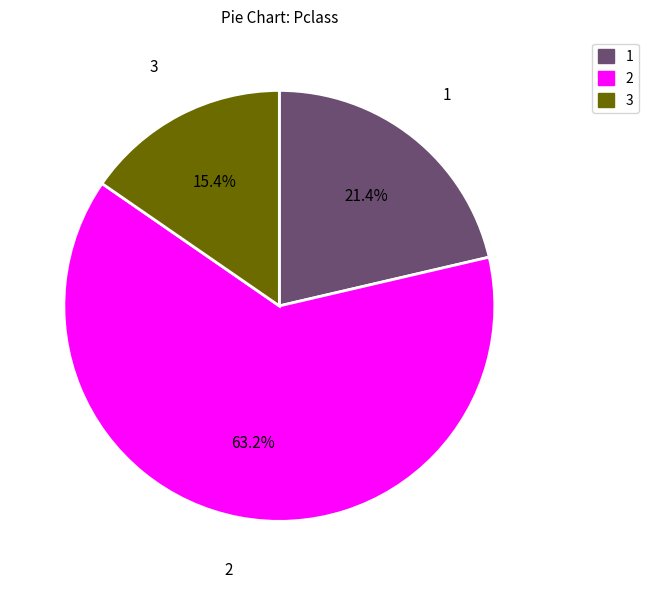

Rank the categories by value from highest to lowest.

2, 1, 3